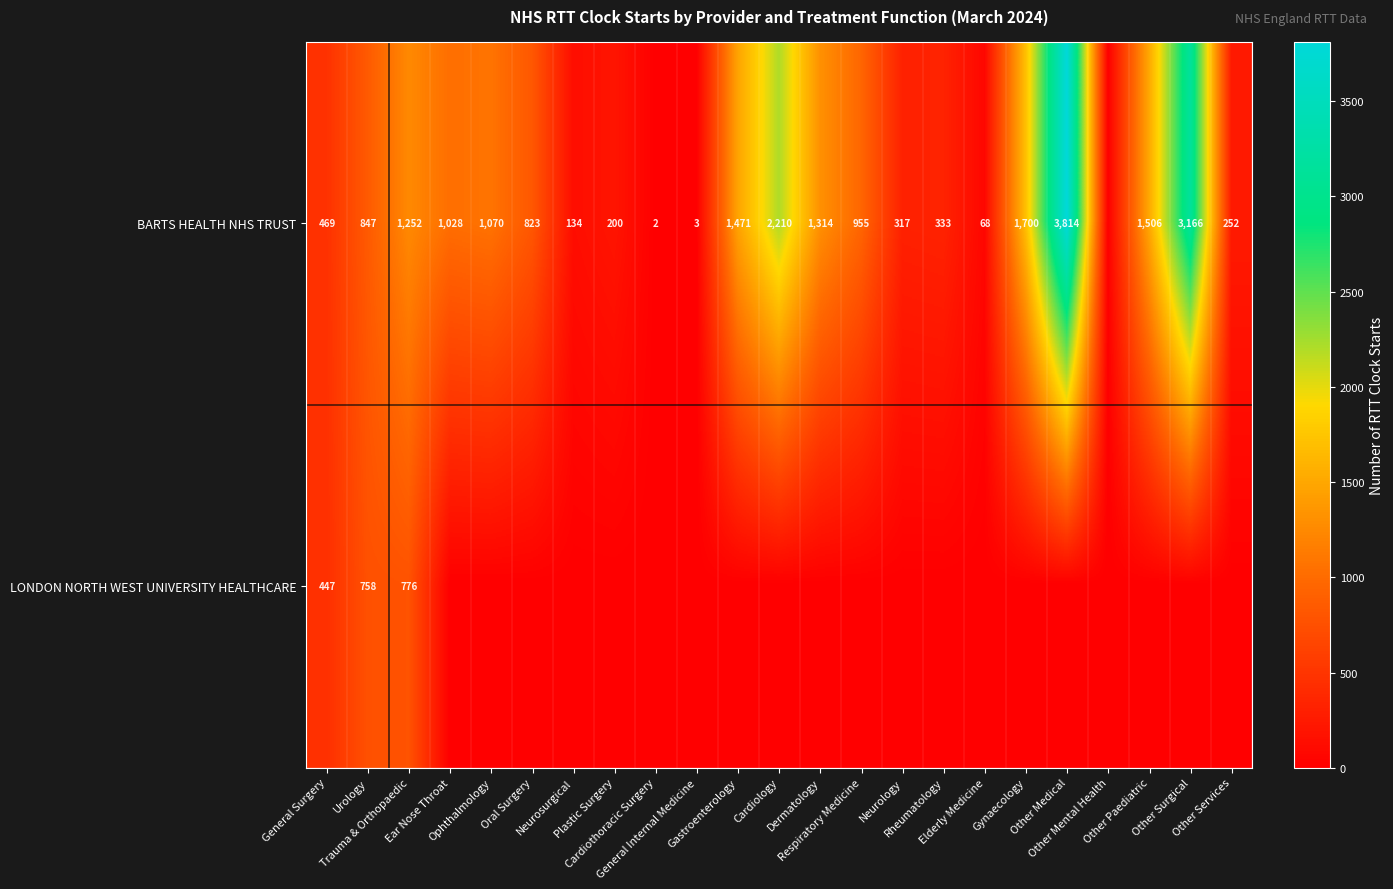

How many data points does each series have?

23